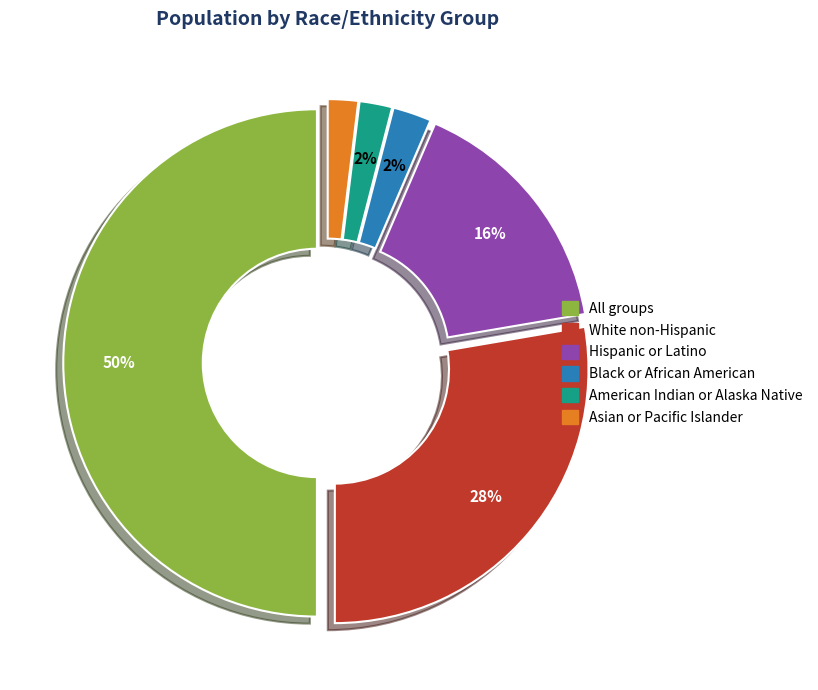

What is the largest slice in the pie chart?

All groups